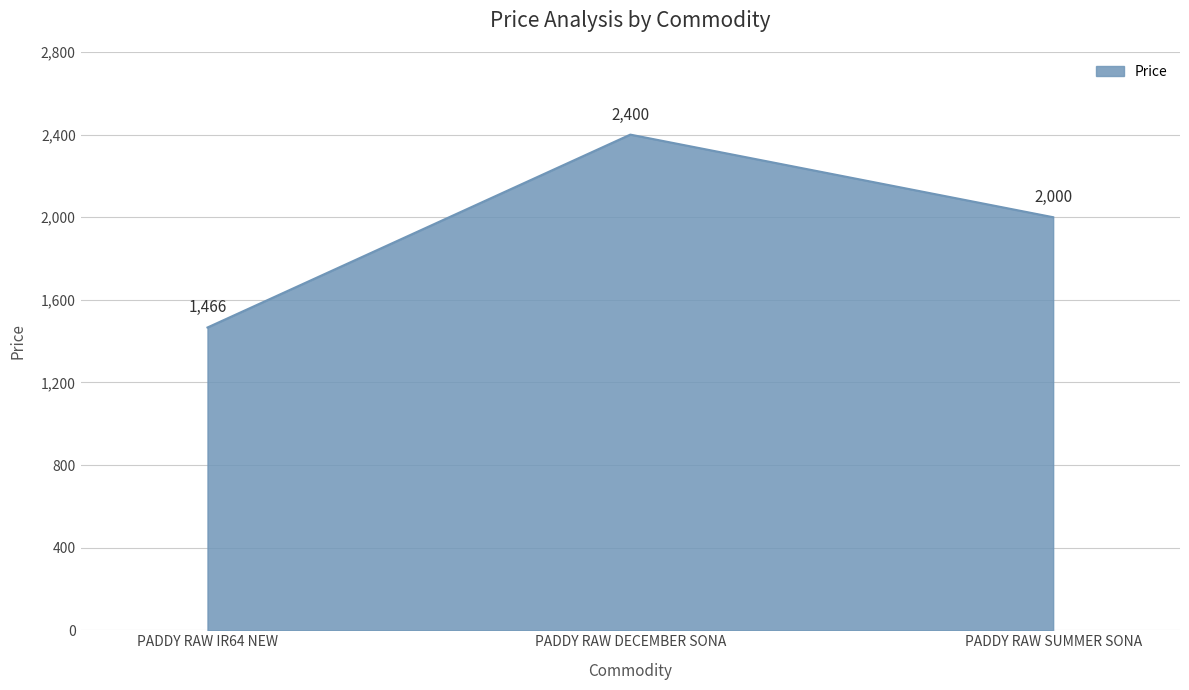

Which category has the lowest value across all series?

PADDY RAW IR64 NEW